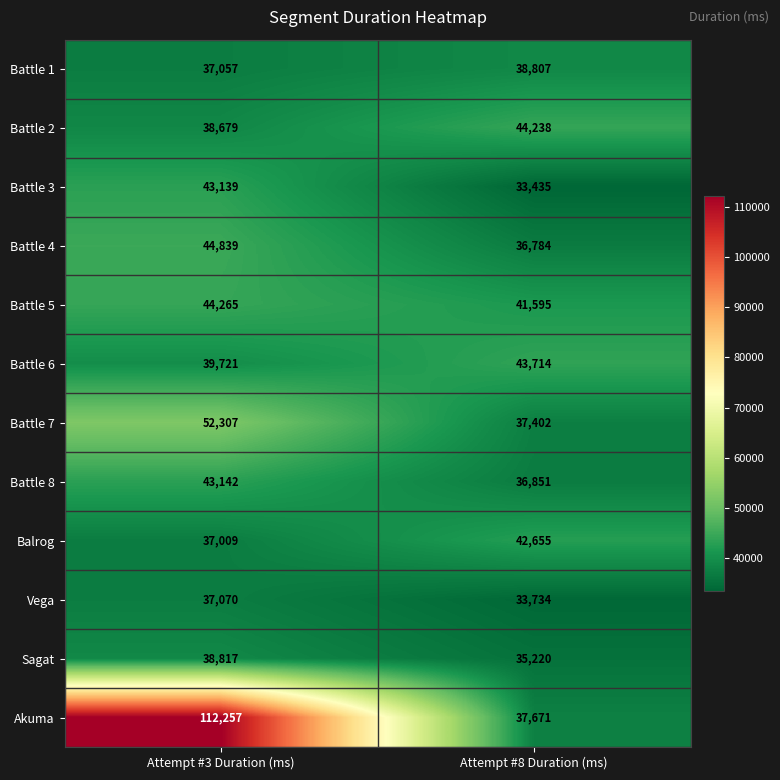

Which series has the largest range (max minus min)?

Akuma